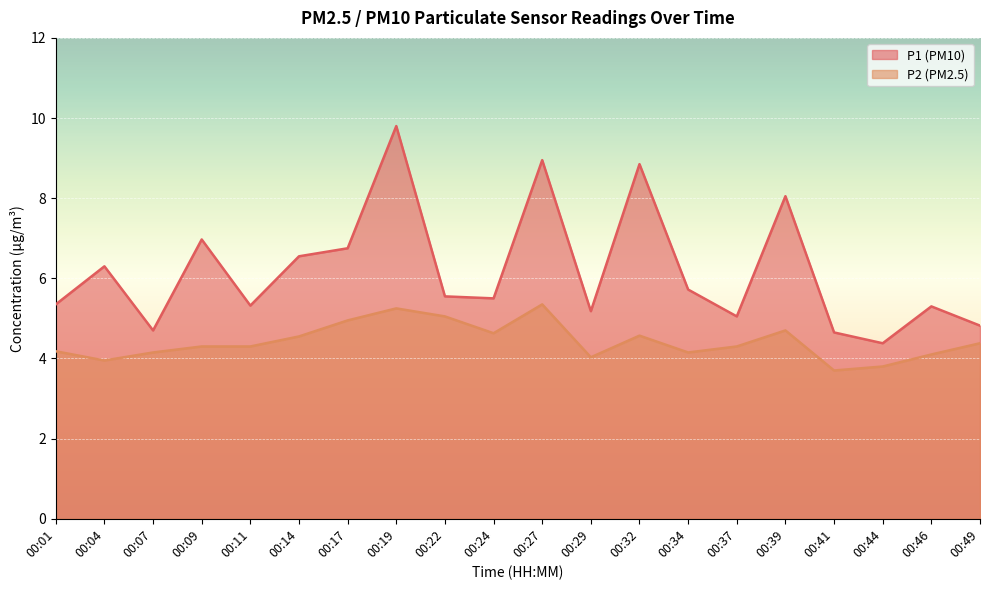

At which label is P1 closest to 7?

00:09